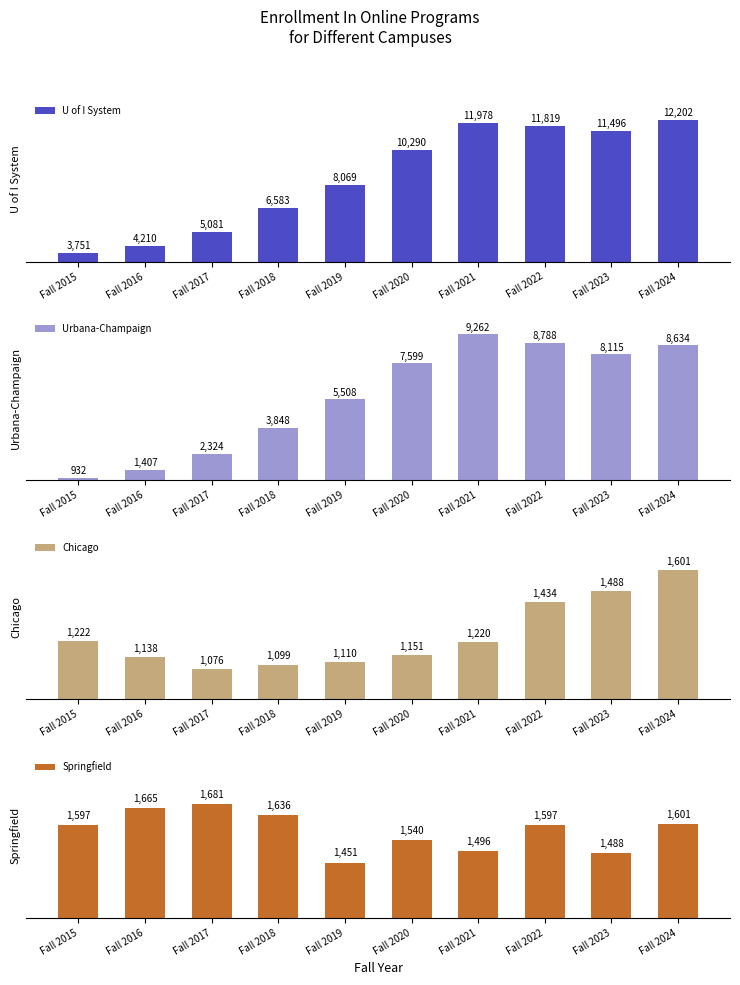

True or false: U of I System has a value of 4150 at Fall 2023.

False